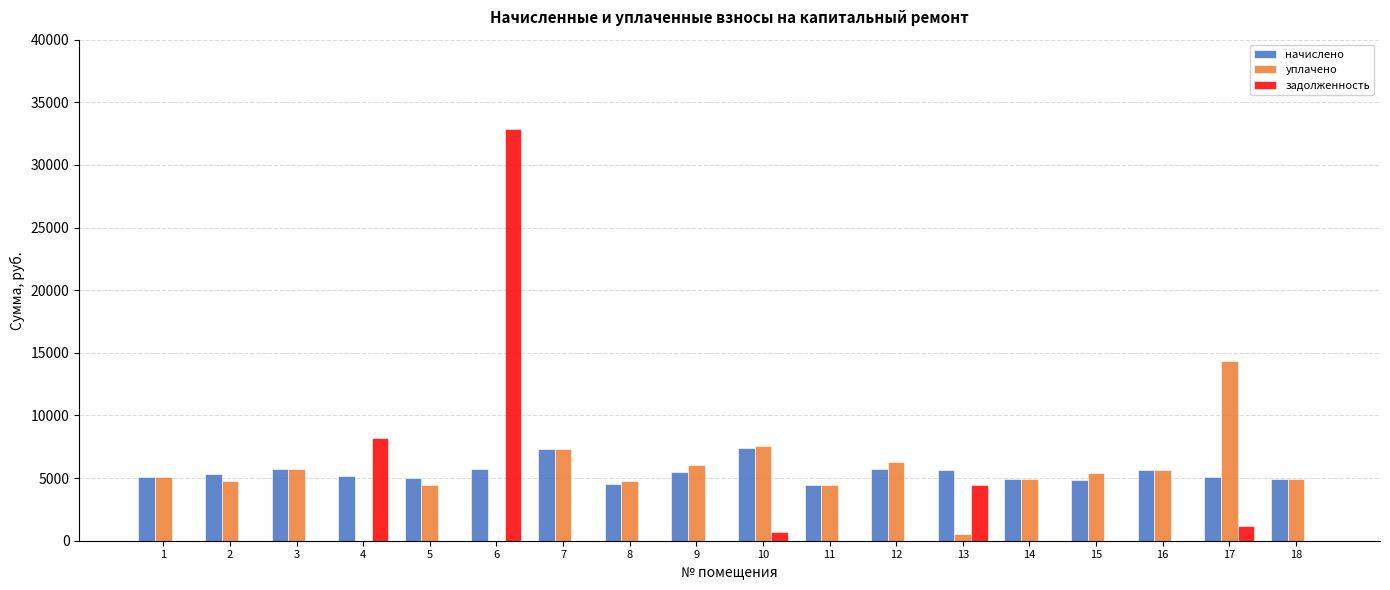

Where does the начислено series first go above 5322?

2